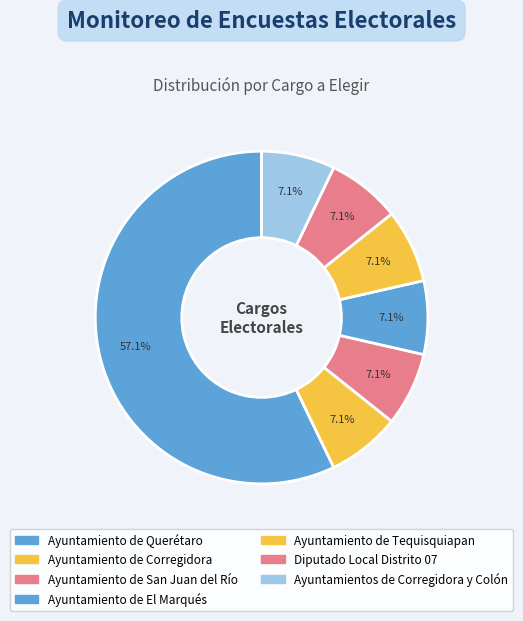

Does Diputado Local Distrito 07 account for over 50% of the chart?

No